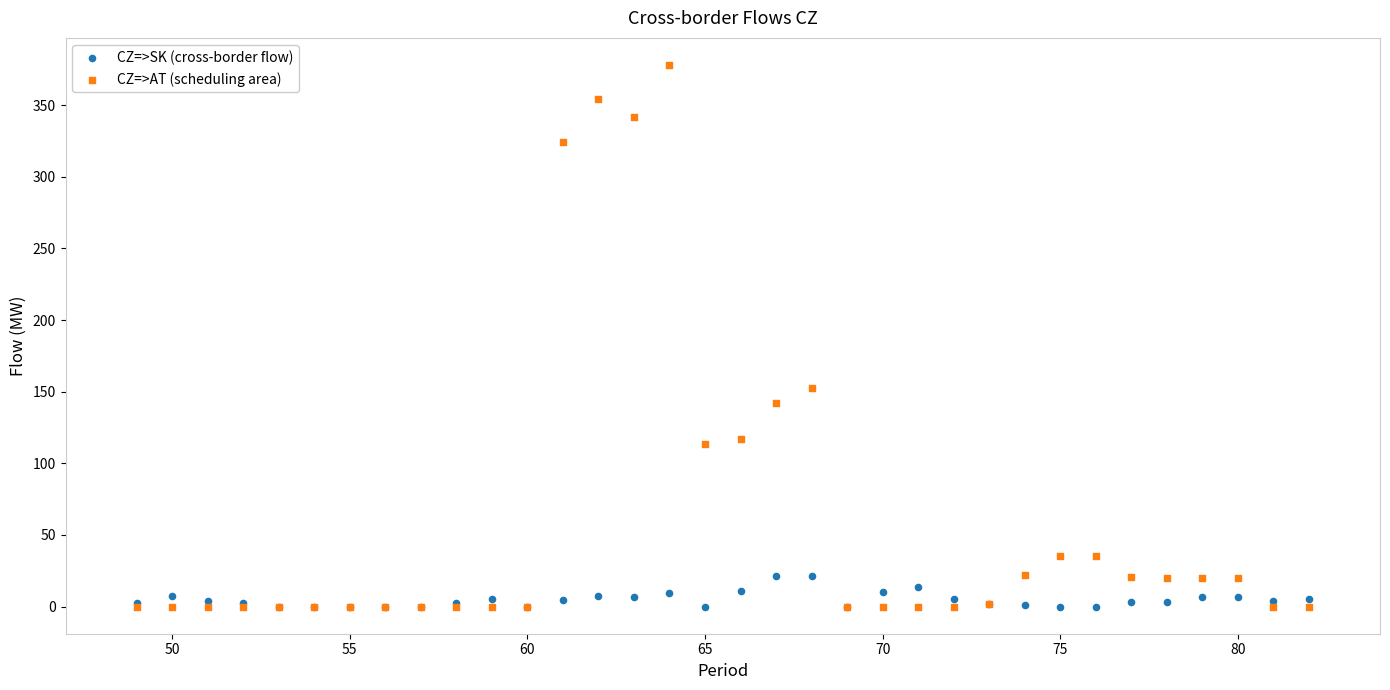

Which series has the largest Y range (max minus min)?

CZ=>AT (scheduling area)